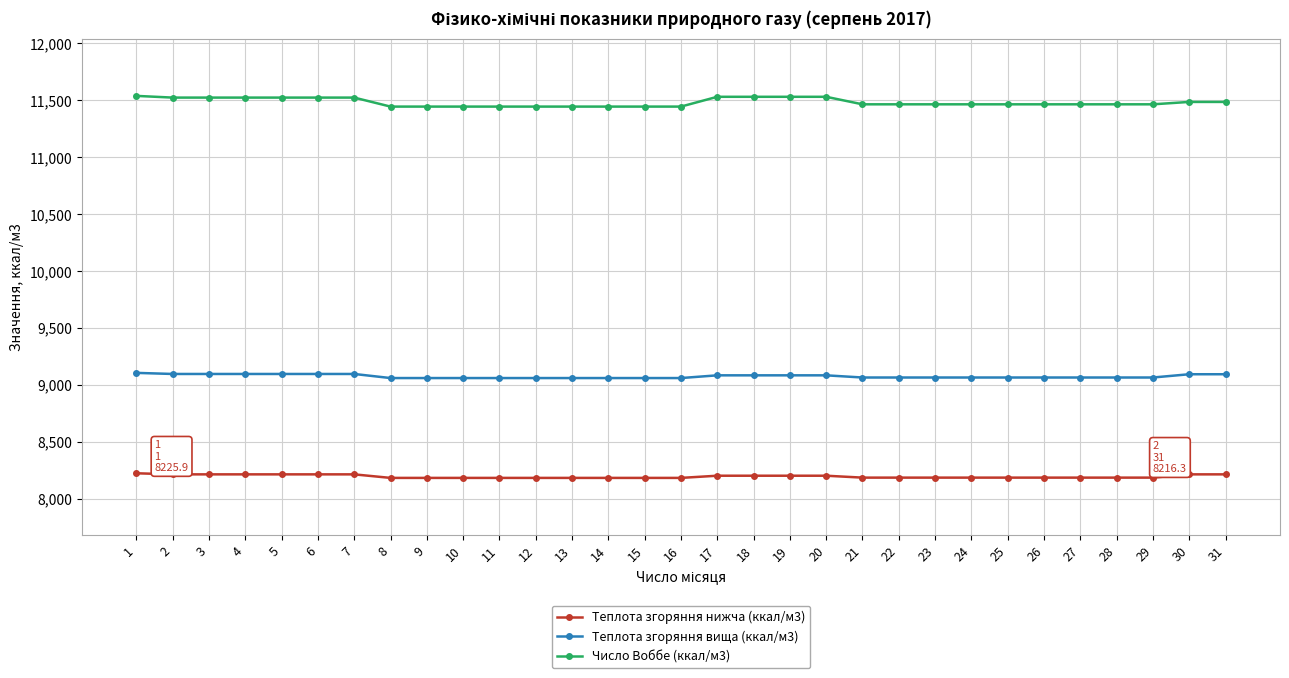

Which series has the widest spread of values?

Число Воббе (ккал/м3)